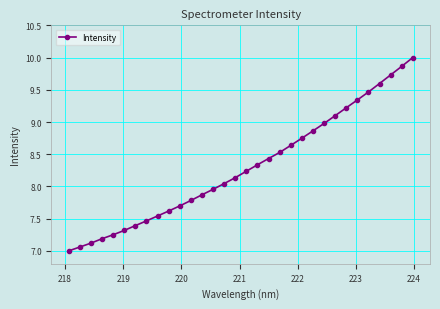

True or false: there are more than 2 points higher than both neighbors.

False